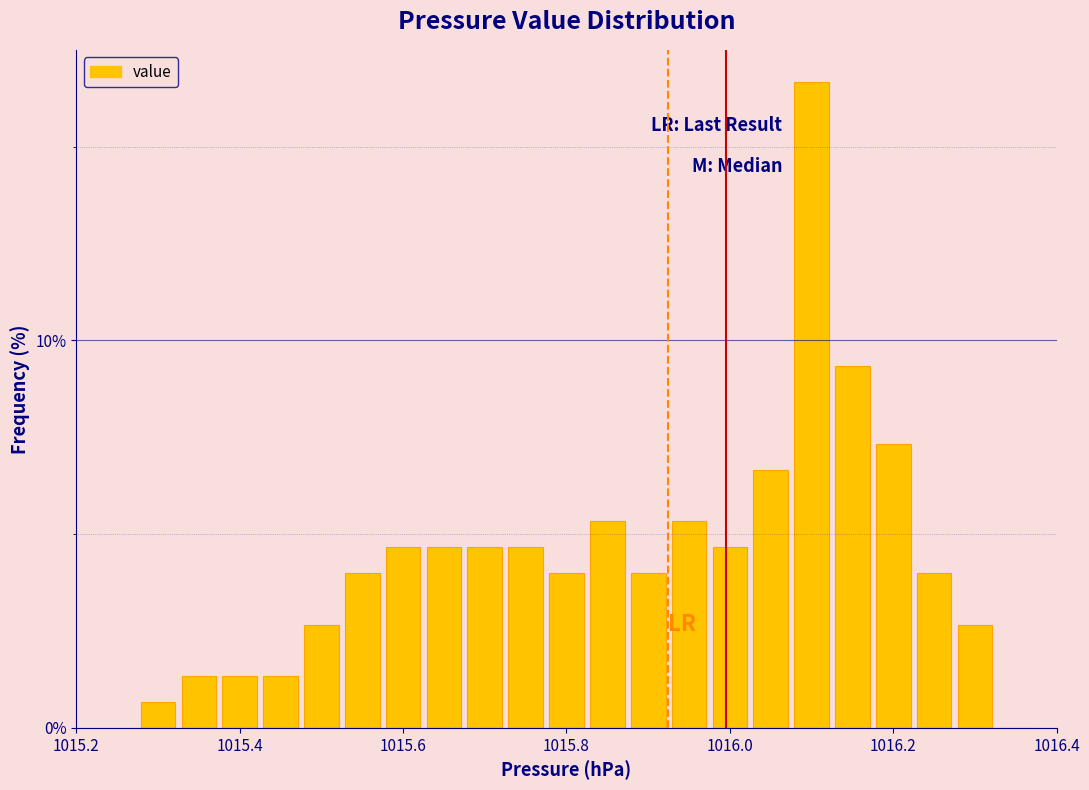

Read against the x-axis, roughly where is the centre of the tallest bar?

1016.10